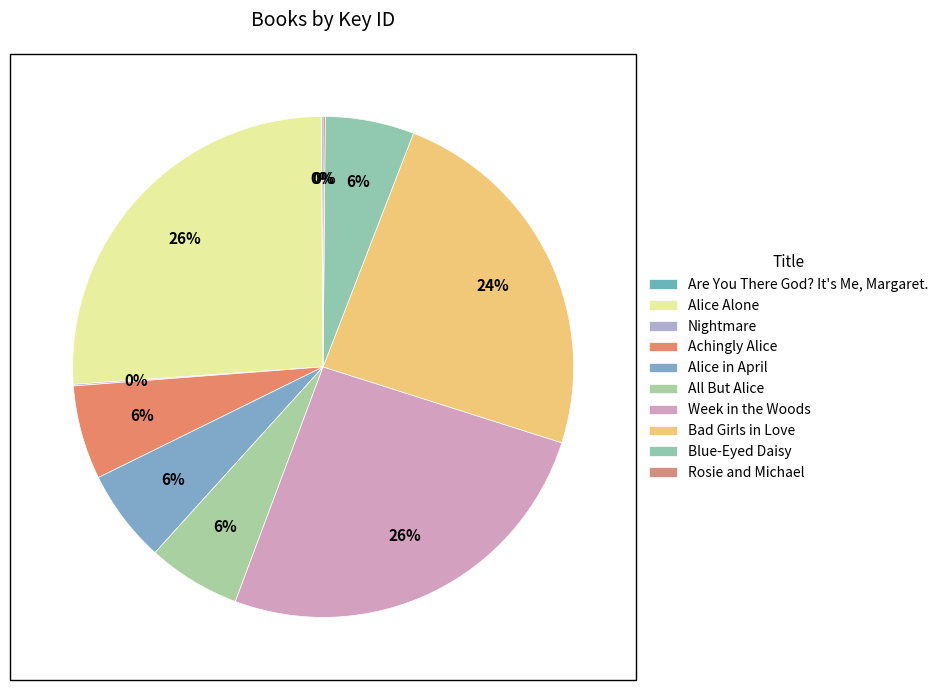

Is Achingly Alice the majority of the pie?

No